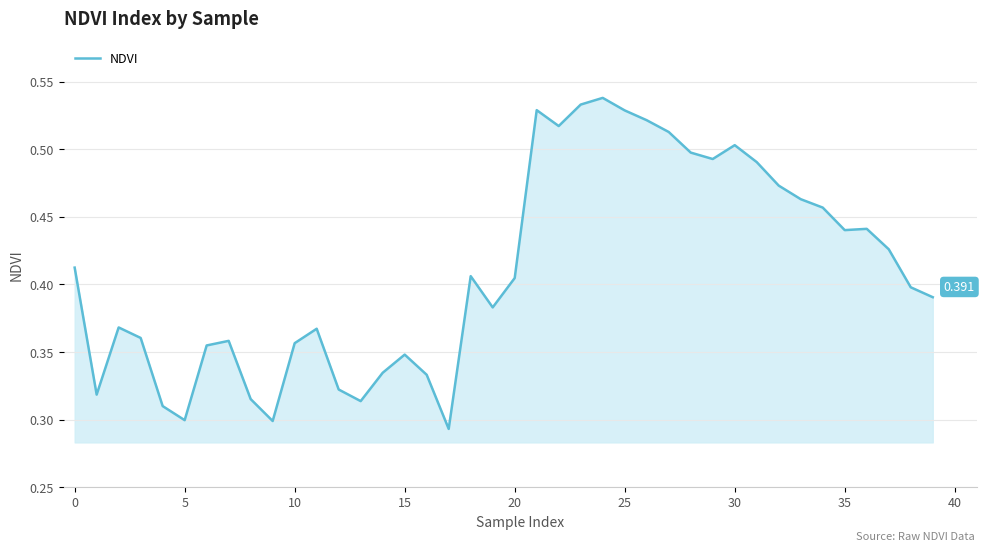

Does the chart have visible grid lines?

Yes